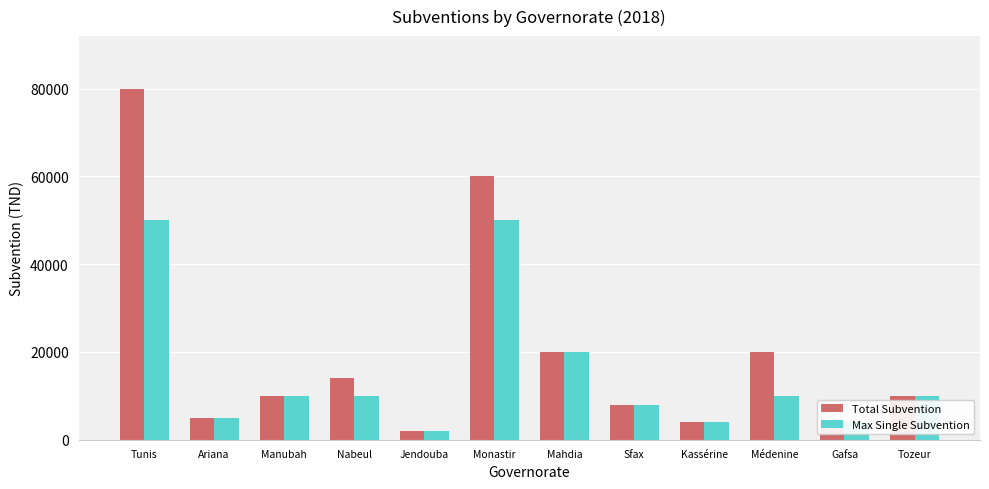

Reading left to right, list all the values displayed in this chart.

Total Subvention: Tunis=80000	Ariana=5000	Manubah=10000	Nabeul=14000	Jendouba=2000	Monastir=60000	Mahdia=20000	Sfax=8000	Kassérine=4000	Médenine=20000	Gafsa=4000	Tozeur=10000
Max Single Subvention: Tunis=50000	Ariana=5000	Manubah=10000	Nabeul=10000	Jendouba=2000	Monastir=50000	Mahdia=20000	Sfax=8000	Kassérine=4000	Médenine=10000	Gafsa=4000	Tozeur=10000